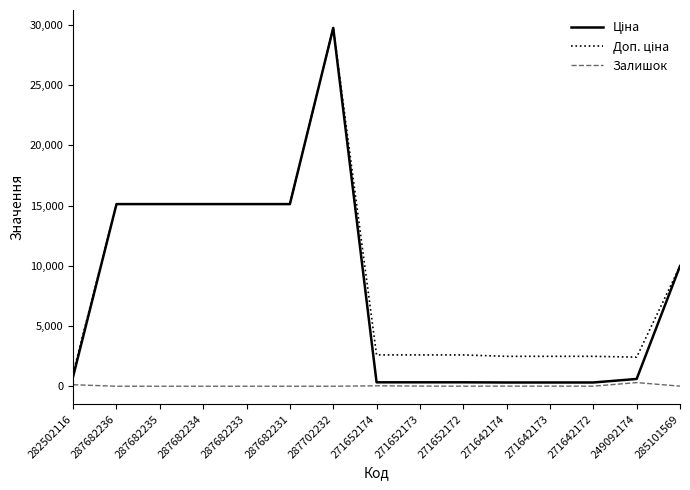

The Залишок series shows 0.0 at 287682236. True or false?

True